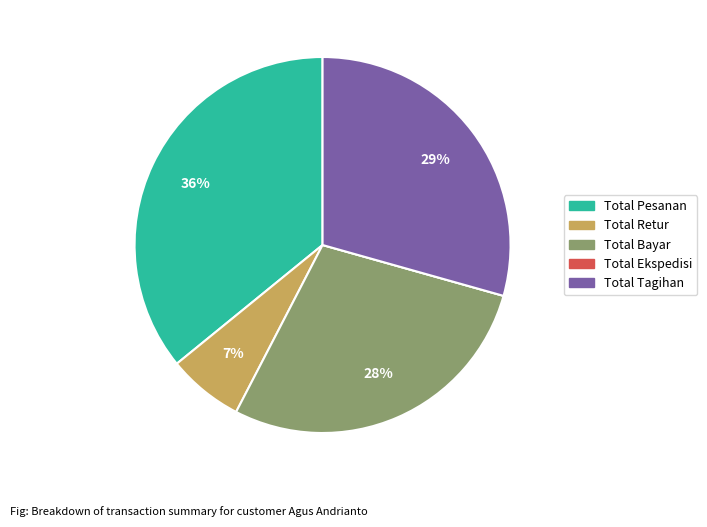

What is the largest slice in the pie chart?

Total Pesanan